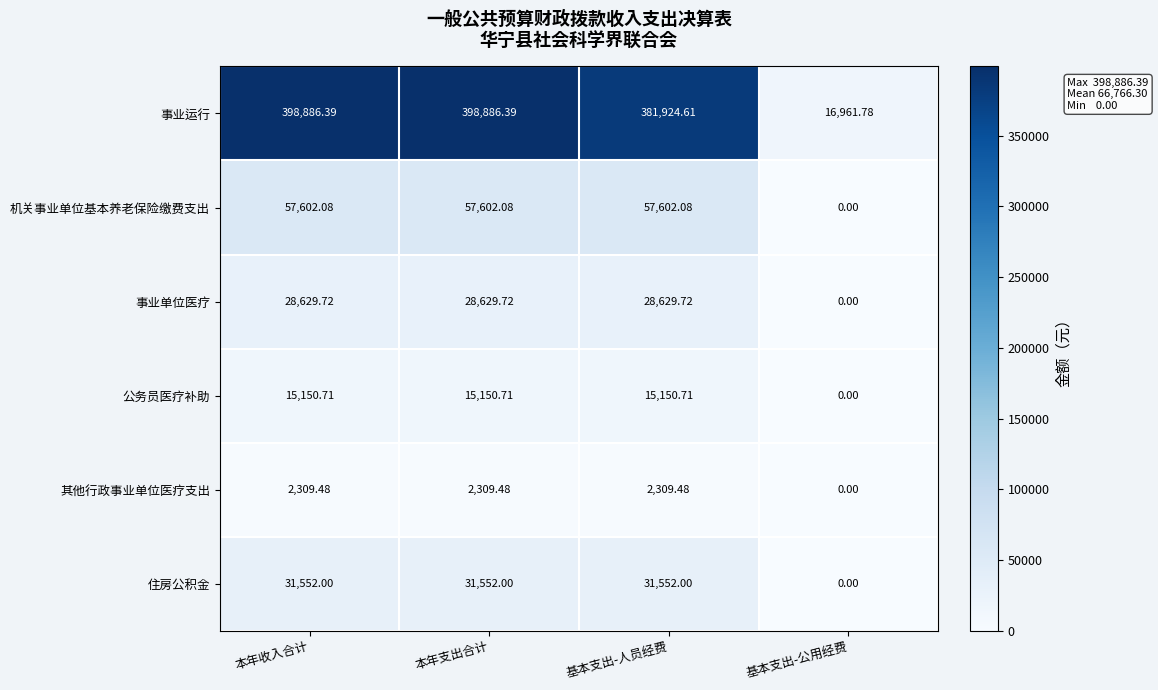

Which category has the lowest value in the 事业运行 series?

基本支出-公用经费